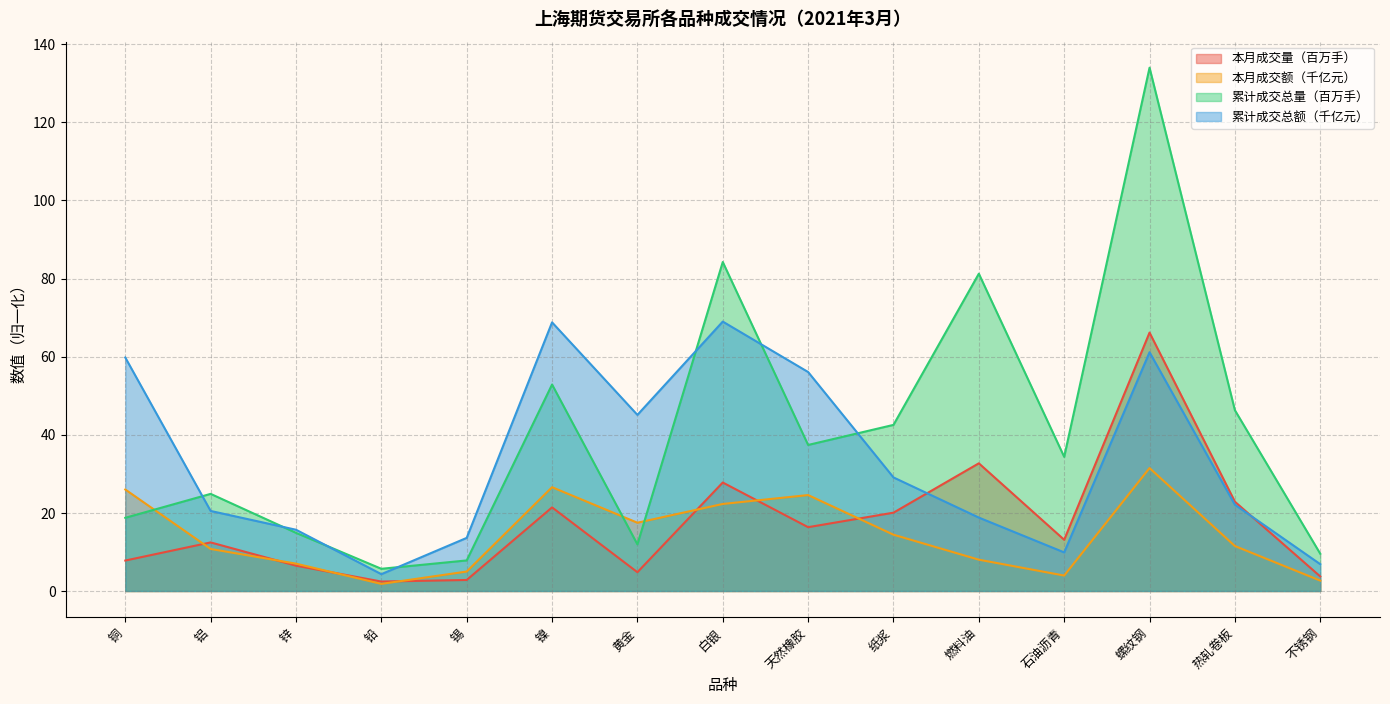

Is the value of 今年累计成交总量（手） at 锌 greater than the value of 今年累计成交总额（亿元） at 螺纹钢?

No